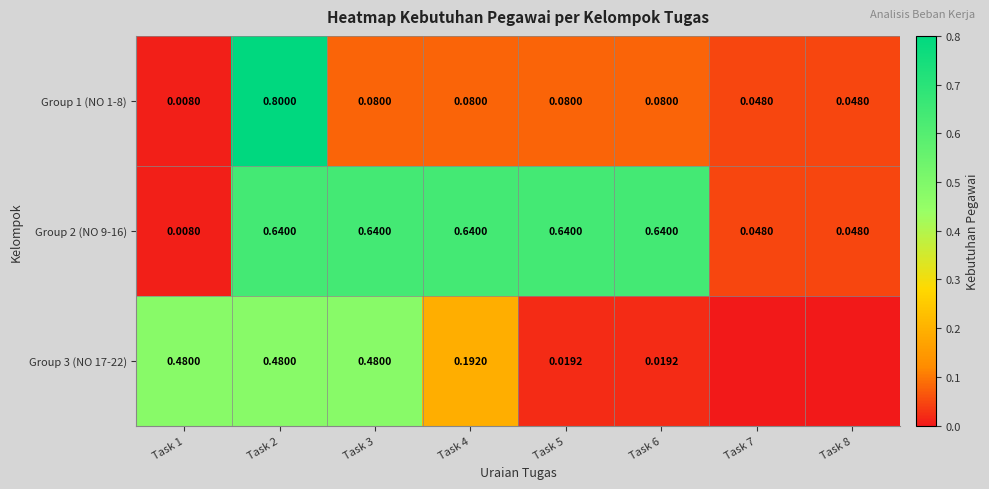

Is the value of Group 2 (NO 9-16) at Task 6 greater than the value of Group 1 (NO 1-8) at Task 4?

Yes